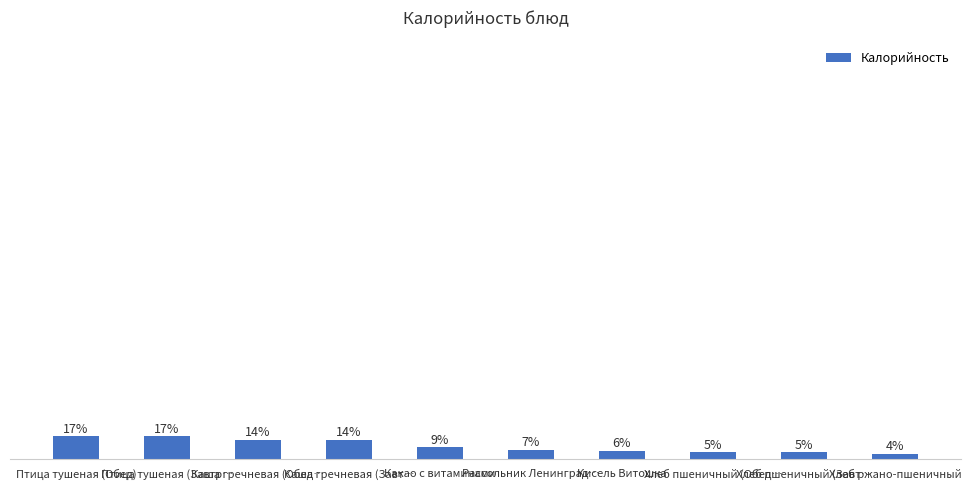

Approximately how many times larger is the value at Хлеб пшеничный (Обед… compared to Птица тушеная (Завтр…?

0.3